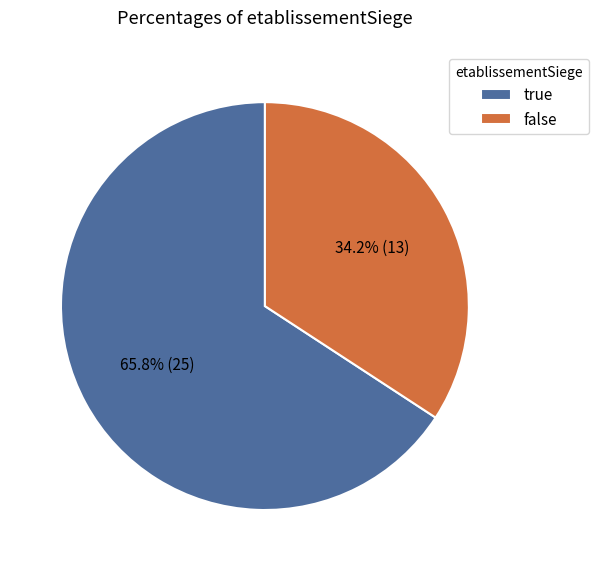

Which category accounts for the majority?

true